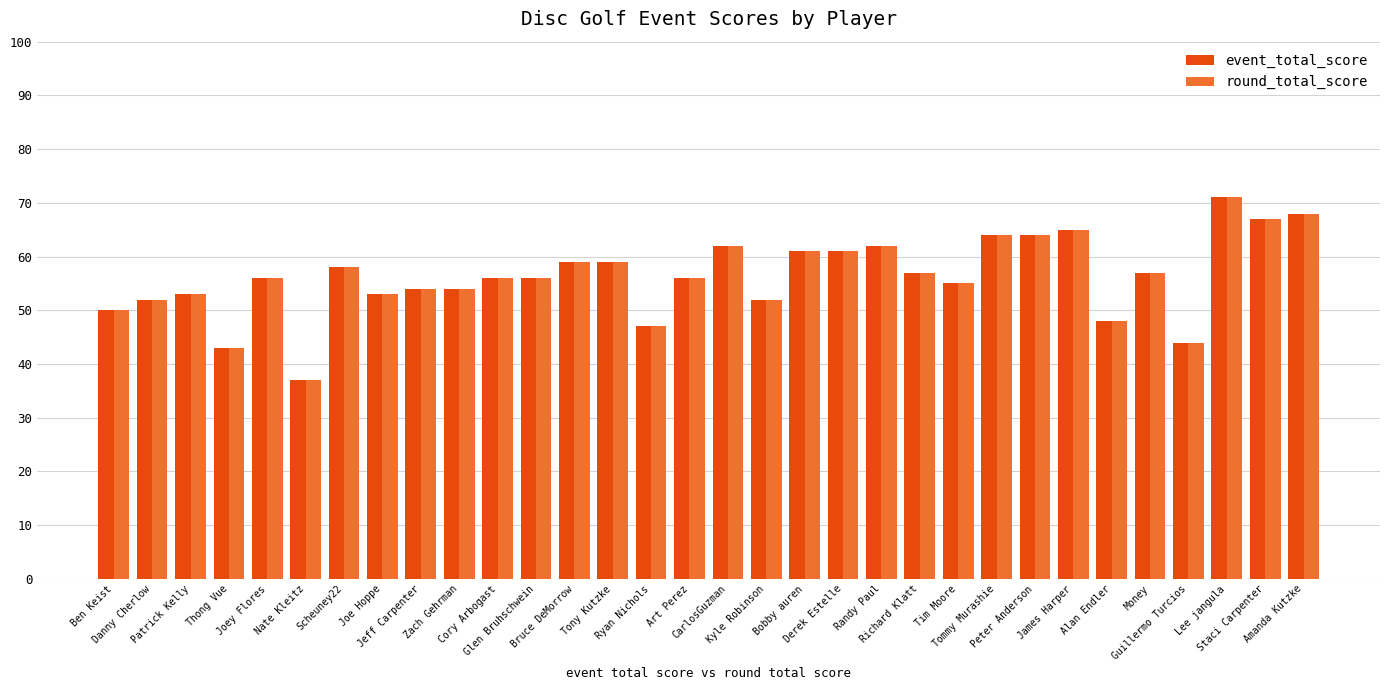

What are all the series names shown in the legend?

event_total_score, round_total_score